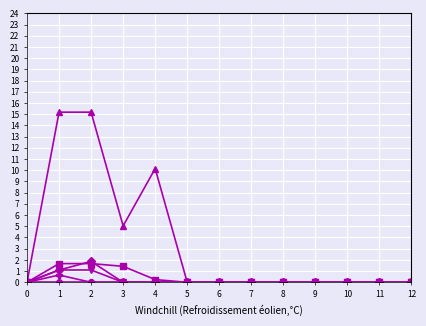

What is the total value across all series at 2?

19.8